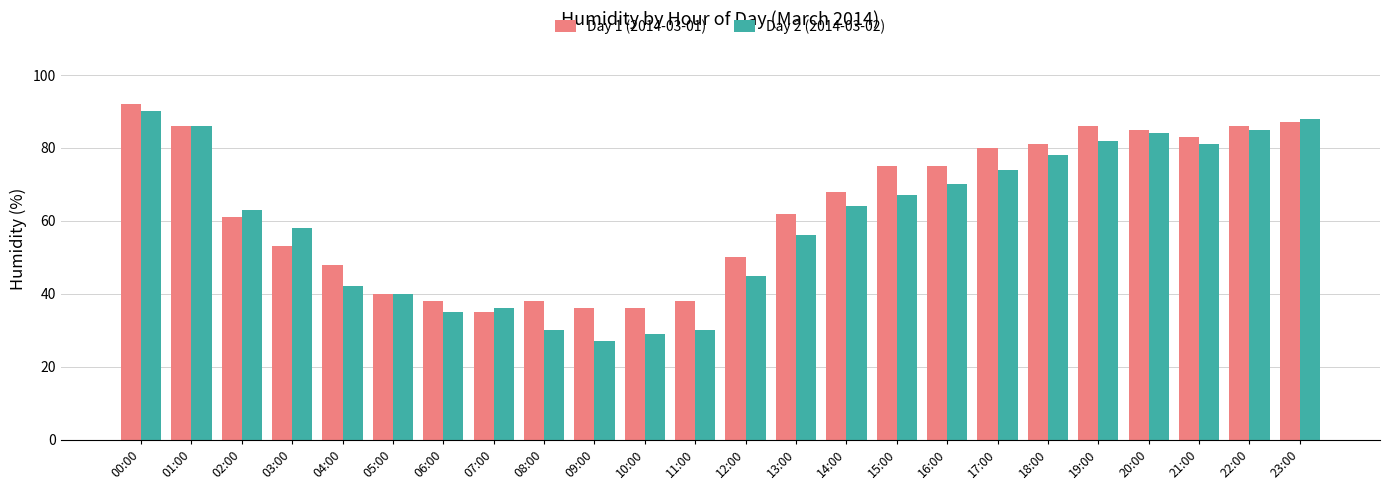

Reading left to right, list all the values displayed in this chart.

Day 1 (2014-03-01): 92	86	61	53	48	40	38	35	38	36	36	38	50	62	68	75	75	80	81	86	85	83	86	87
Day 2 (2014-03-02): 90	86	63	58	42	40	35	36	30	27	29	30	45	56	64	67	70	74	78	82	84	81	85	88